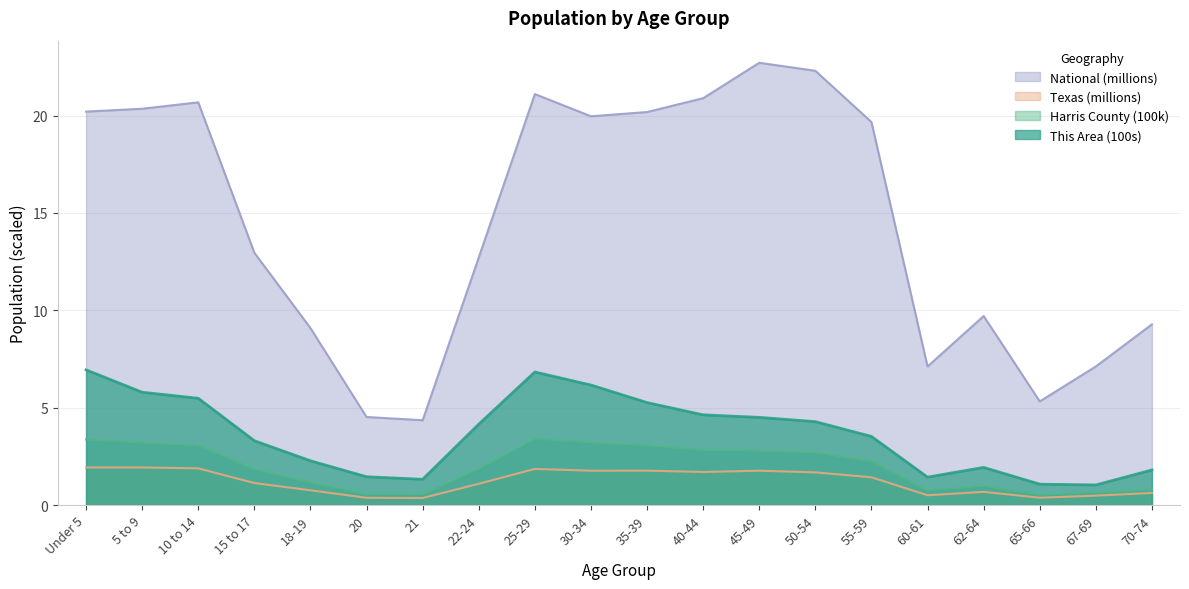

The National series shows 3.9 at 18-19. True or false?

False